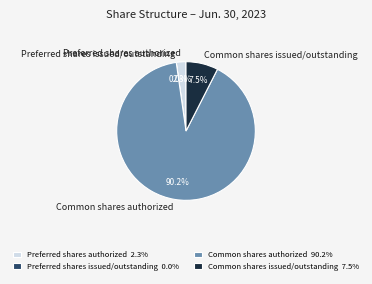

To the nearest percent, what is the difference between the Common shares authorized and Preferred shares authorized slice percentages?

88%